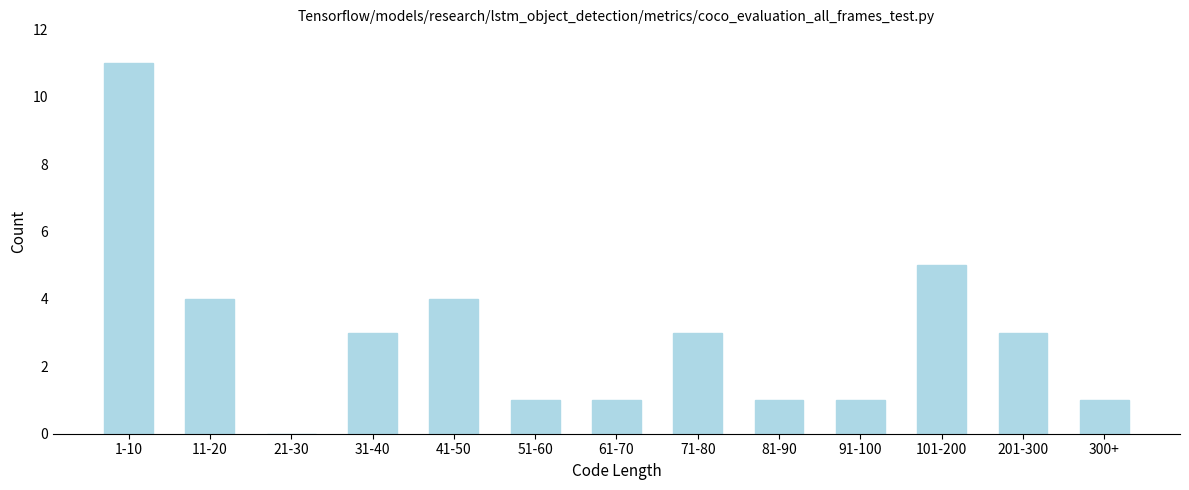

Reading left to right, list all the values displayed in this chart.

1-10=11	11-20=4	21-30=0	31-40=3	41-50=4	51-60=1	61-70=1	71-80=3	81-90=1	91-100=1	101-200=5	201-300=3	300+=1